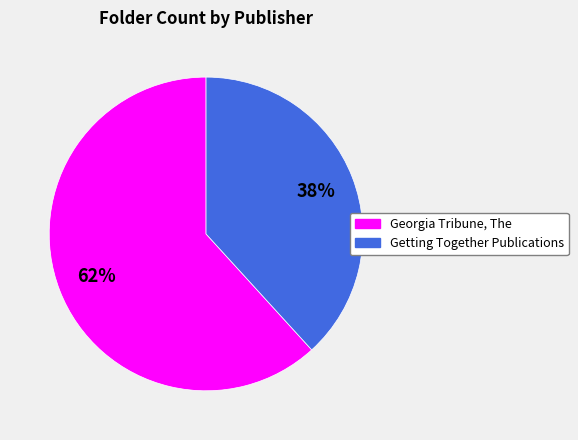

What is the smallest slice in the pie chart?

Getting Together Publications